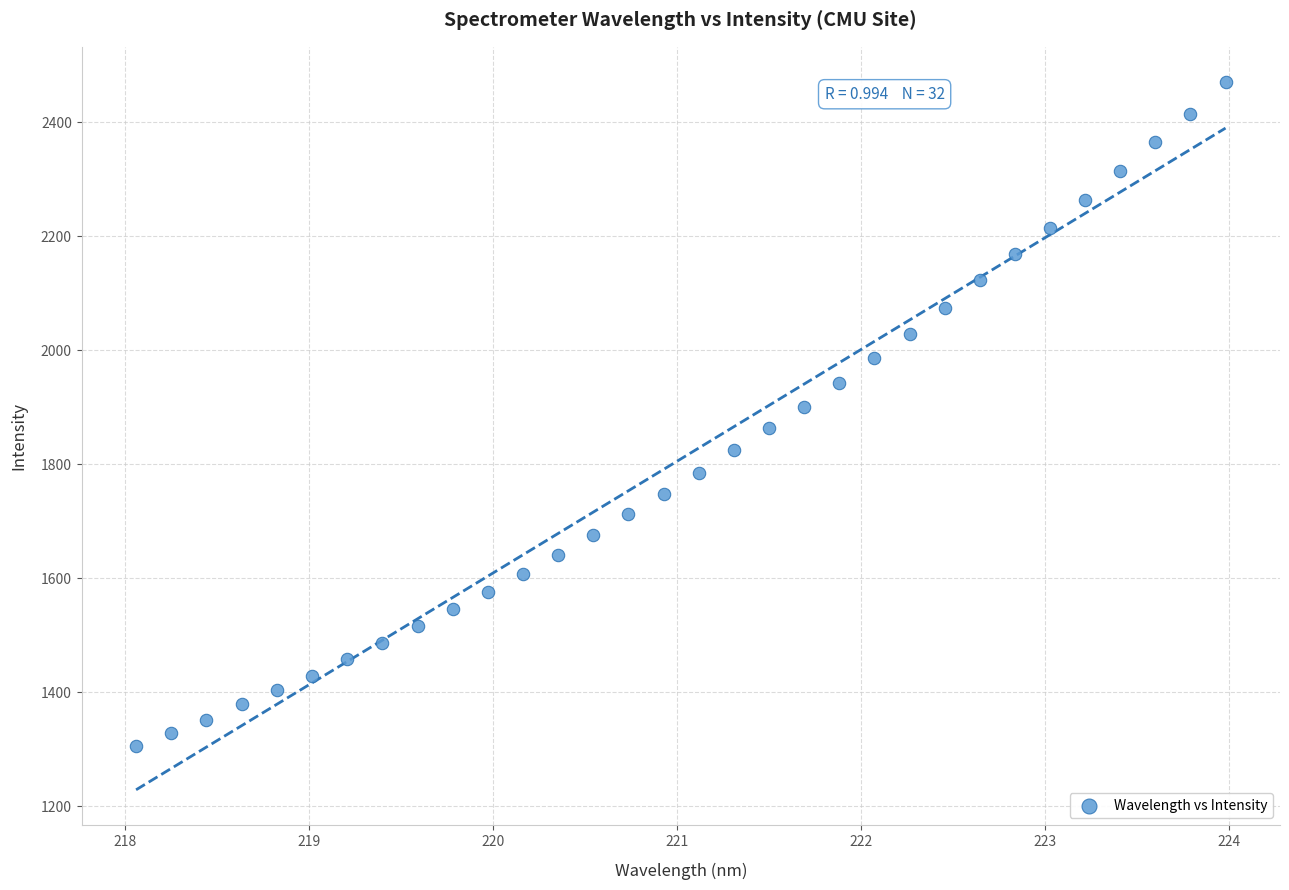

What is the range of X values (max minus min)?

5.9